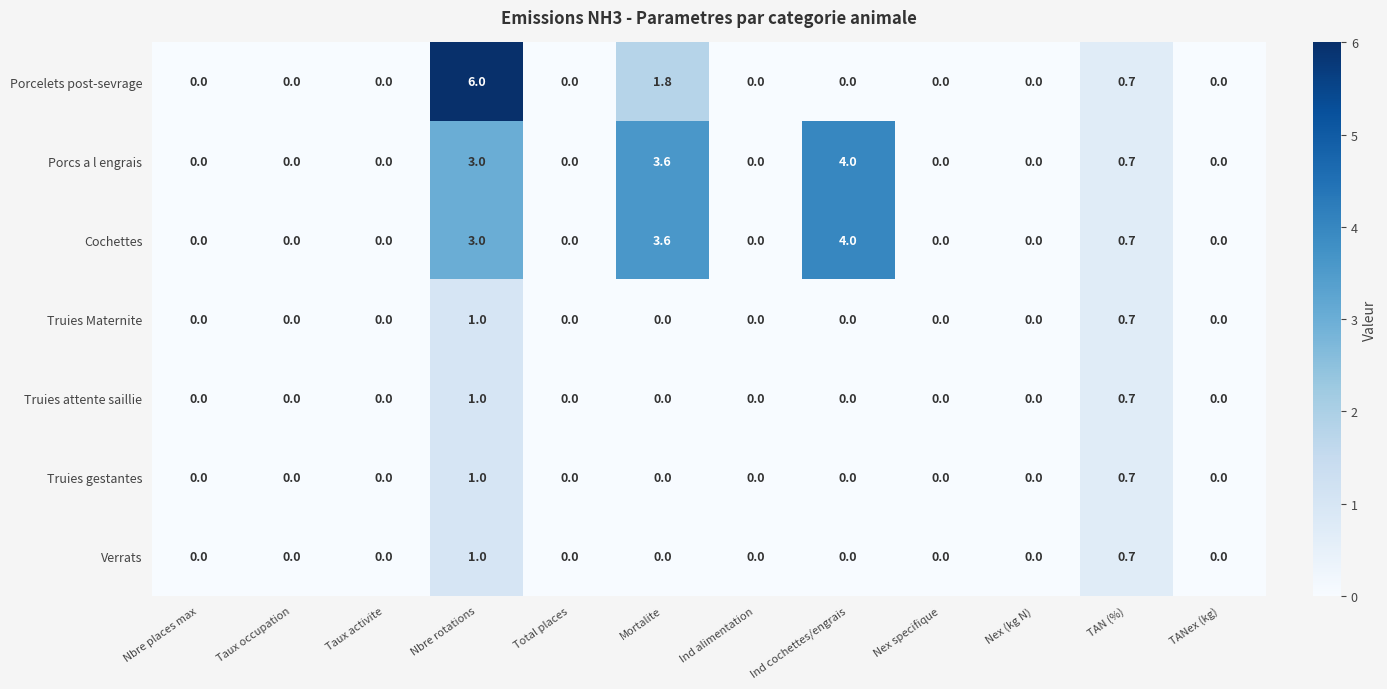

What is the difference between the maximum and minimum values in the Cochettes series?

4.0